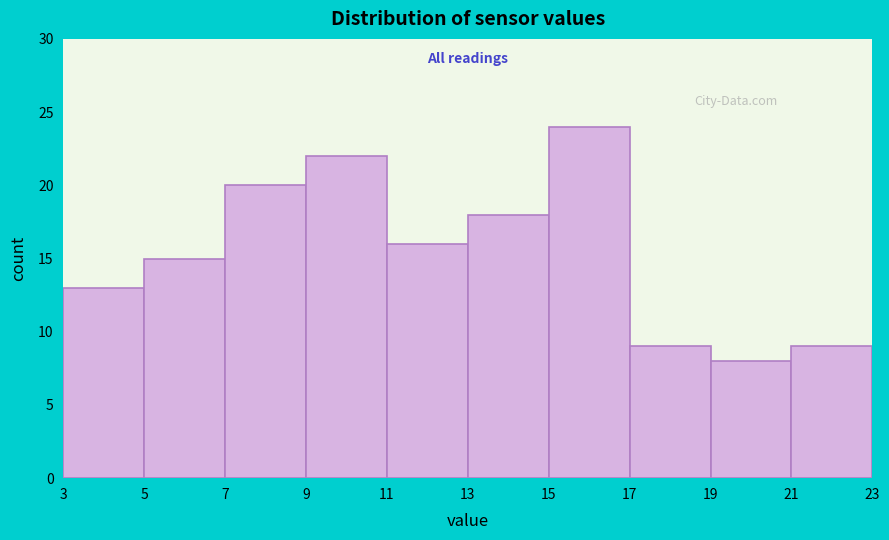

How tall is the bar that spans 5 to 7 on the x-axis? The values are not printed on the chart, so give them approximately, as read against the axis.

15